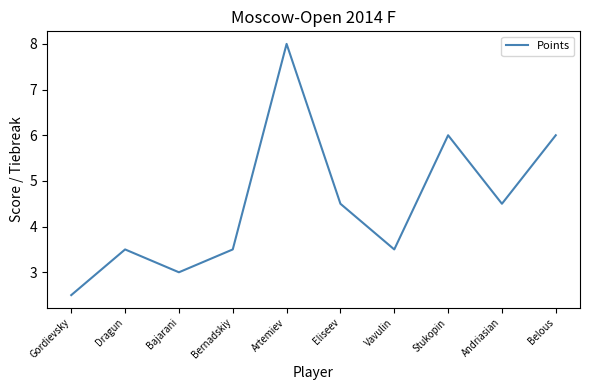

At which label does the data first exceed 4?

Artemiev